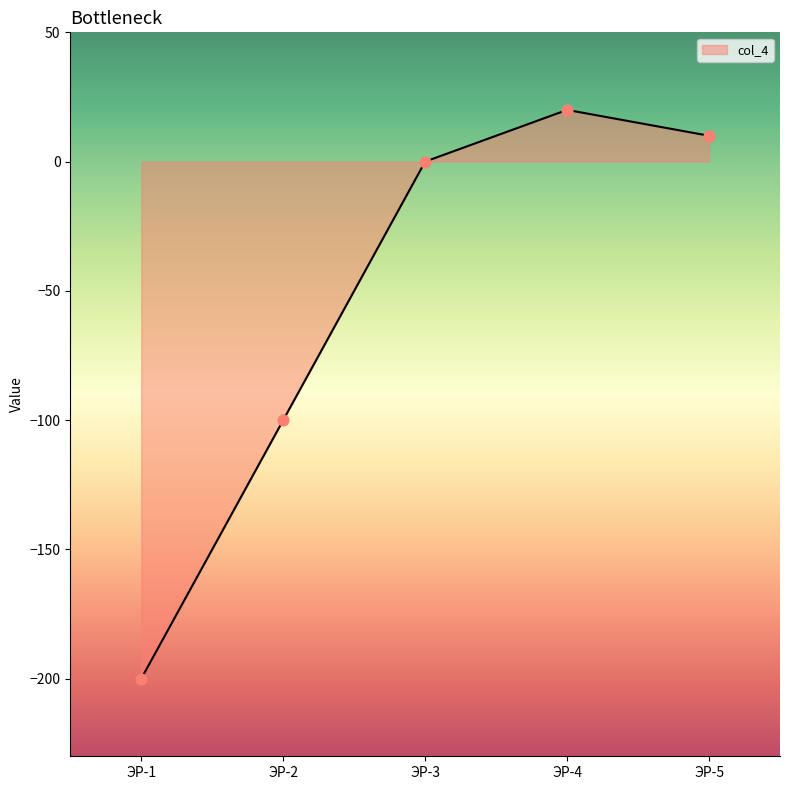

What is the change in value from ЭР-2 to ЭР-4?

+120